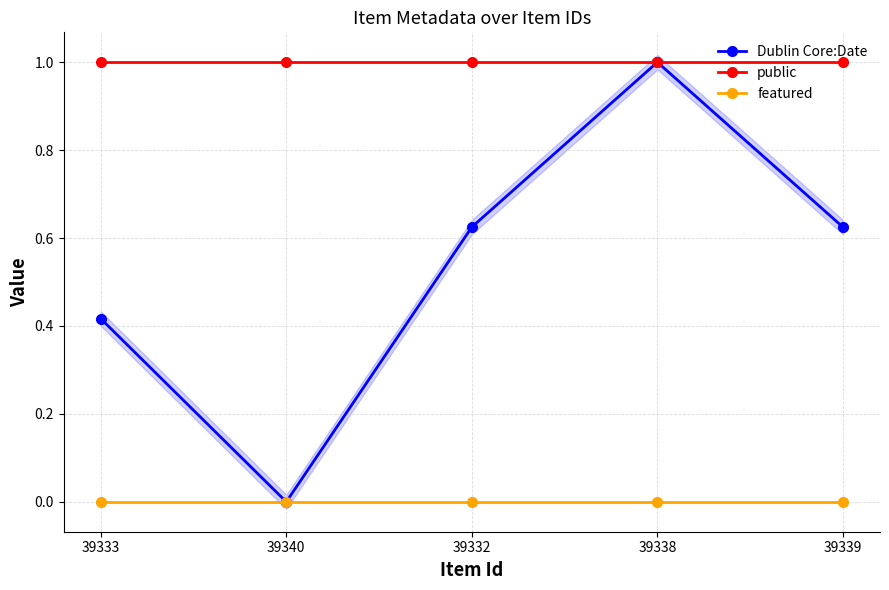

Is the value of Dublin Core:Date at 39338 greater than the value of public at 39333?

No